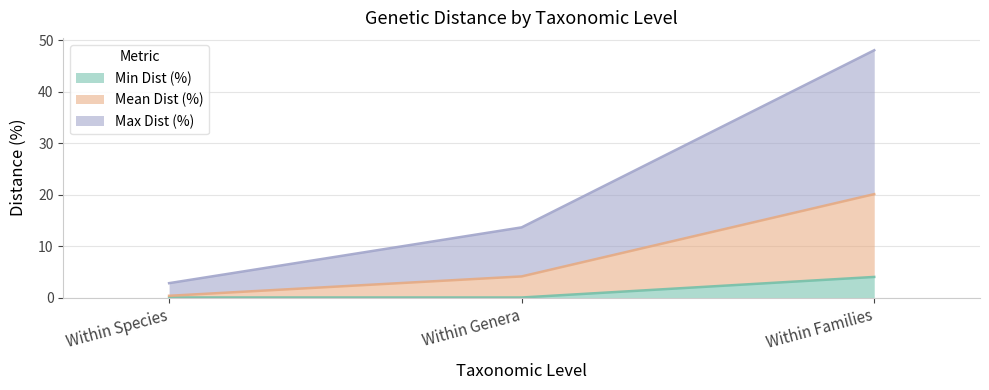

True or false: Min Dist (%) has a value of 4.0 at Within Families.

True